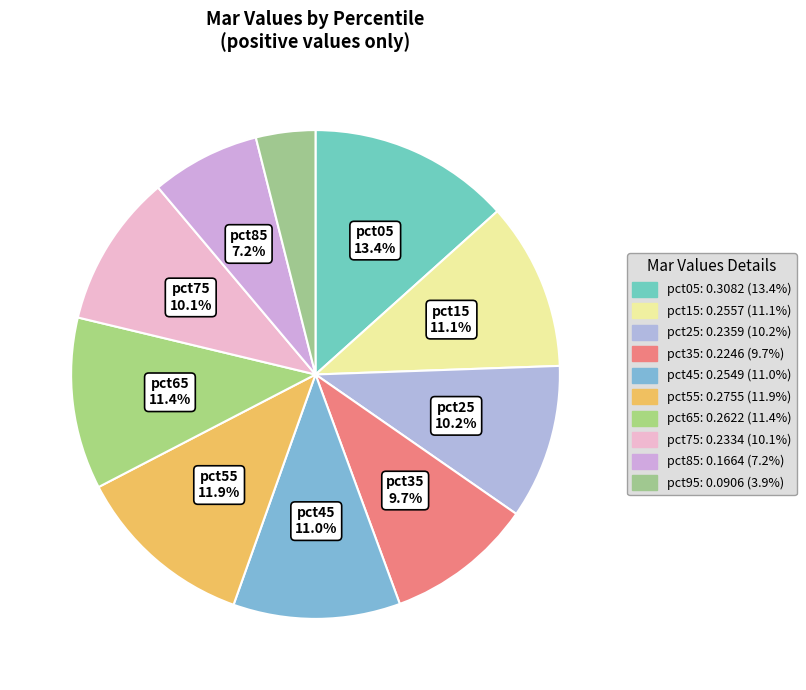

How many slices are in this pie chart?

10